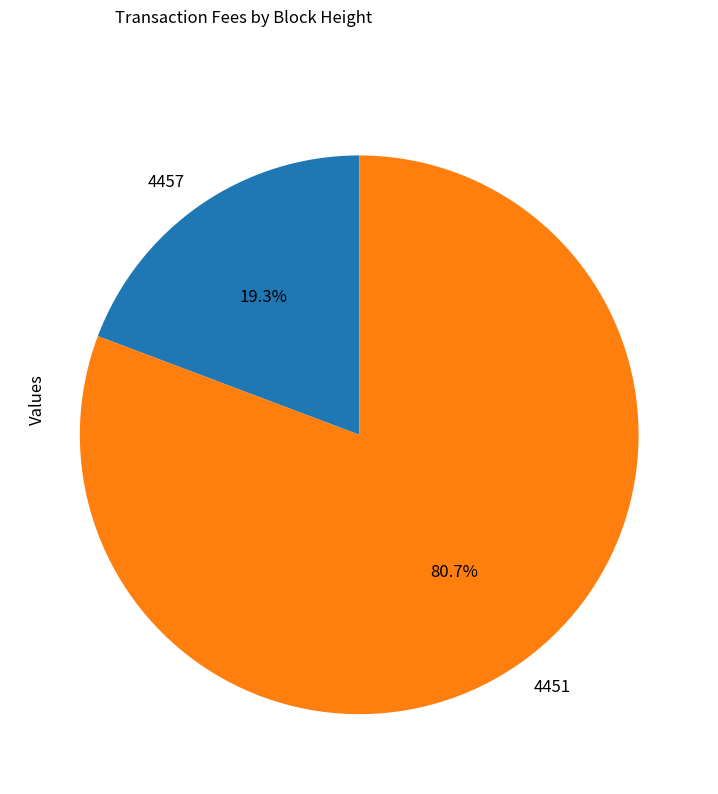

The 4451 slice represents 71% of the pie. True or false?

False